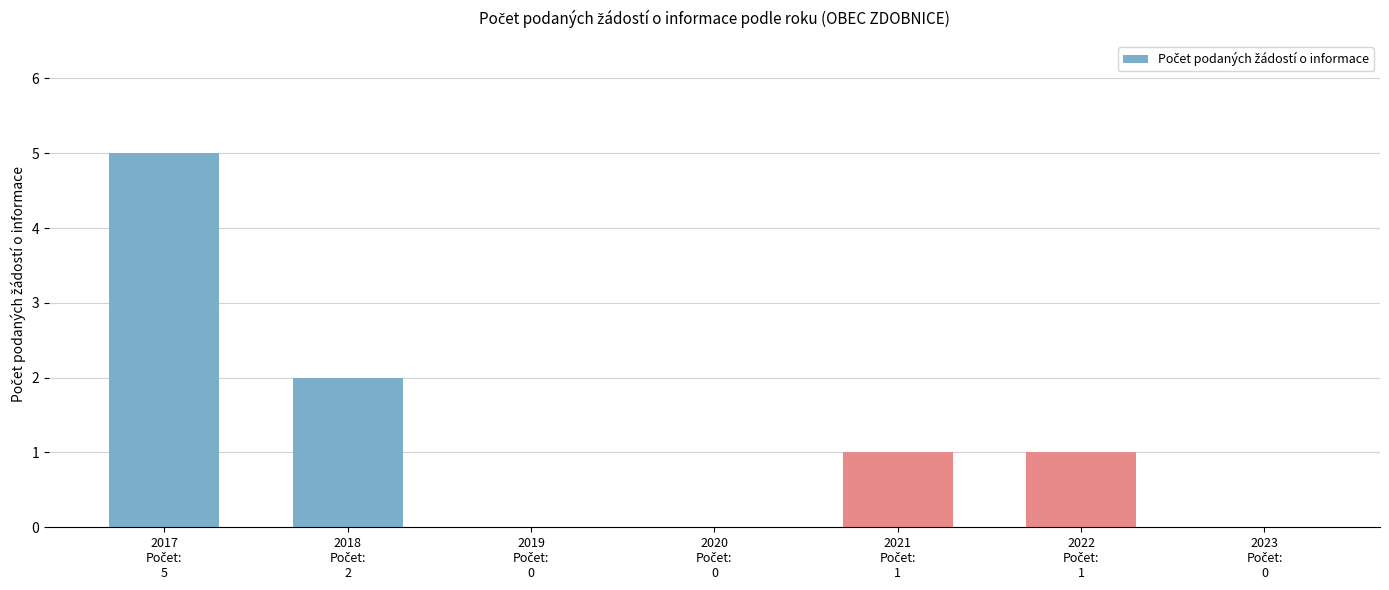

What is the maximum value shown in the chart?

5